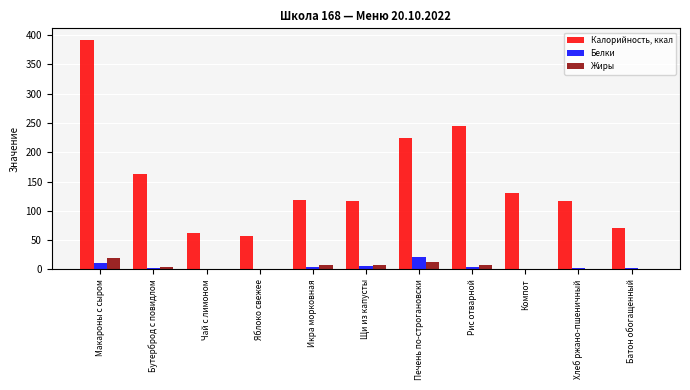

How many categories are shown in the chart?

11